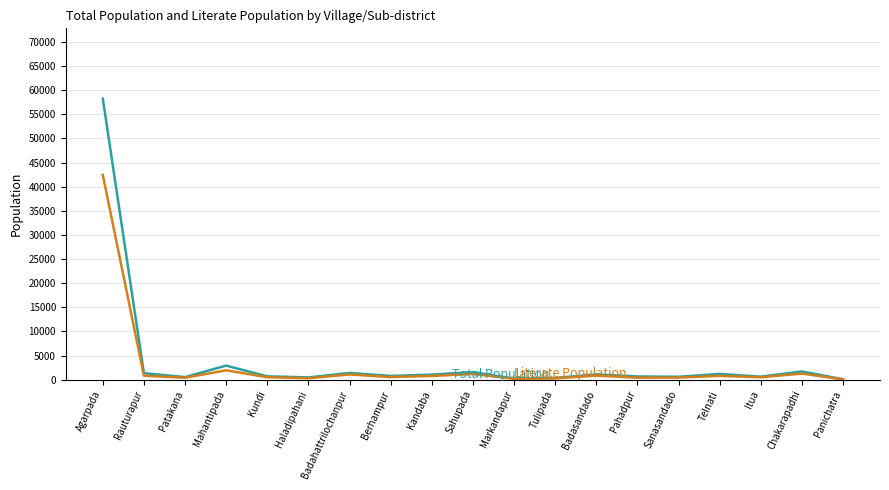

At which category is the sum across all series the highest?

Agarpada